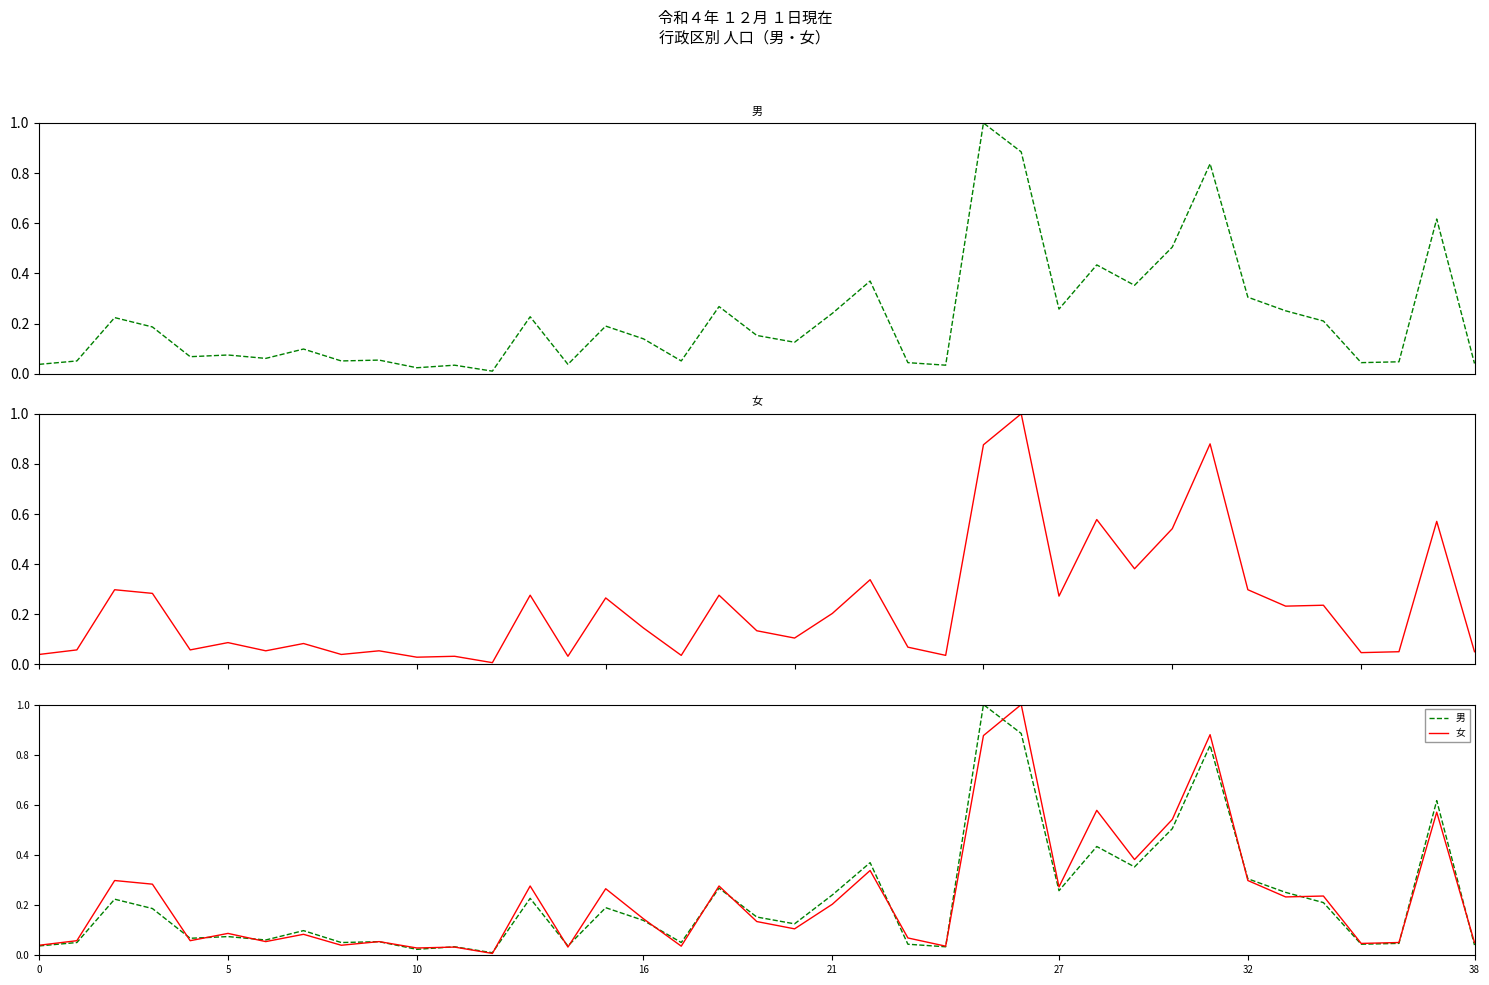

True or false: 女 has a value of 0.9 at 25.

True